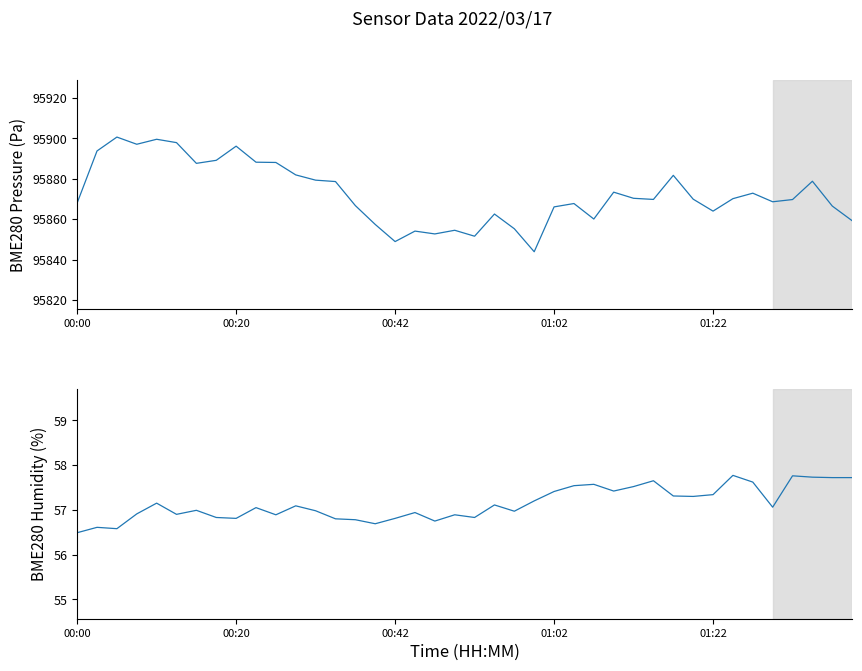

Where is BME280_pressure nearest to the value 95872?

34